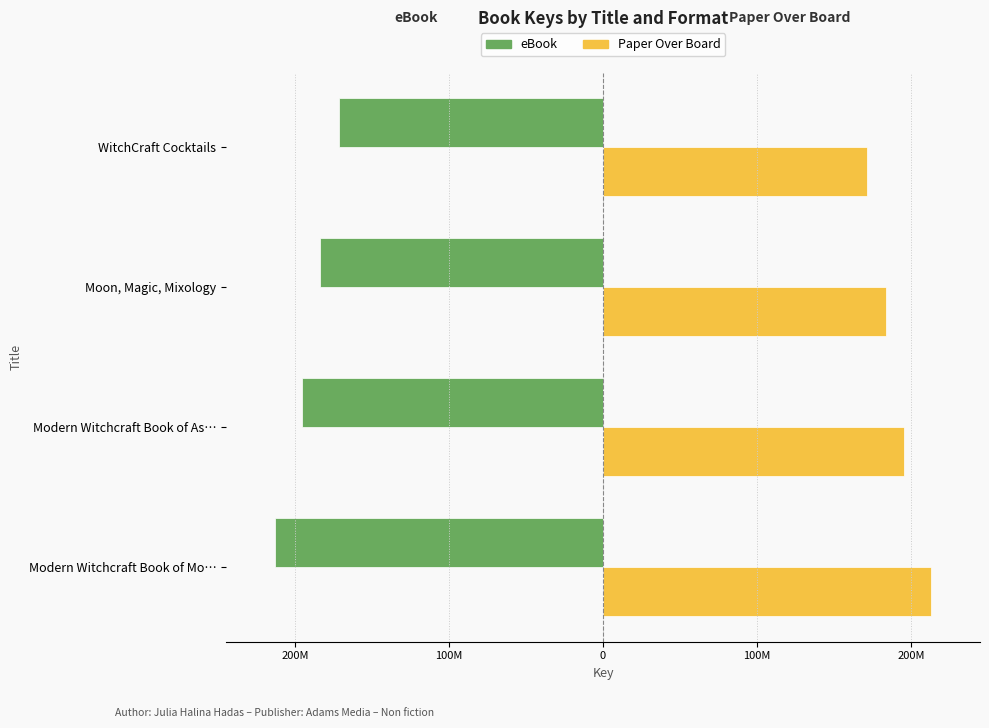

What are all the series names shown in the legend?

eBook, Paper Over Board